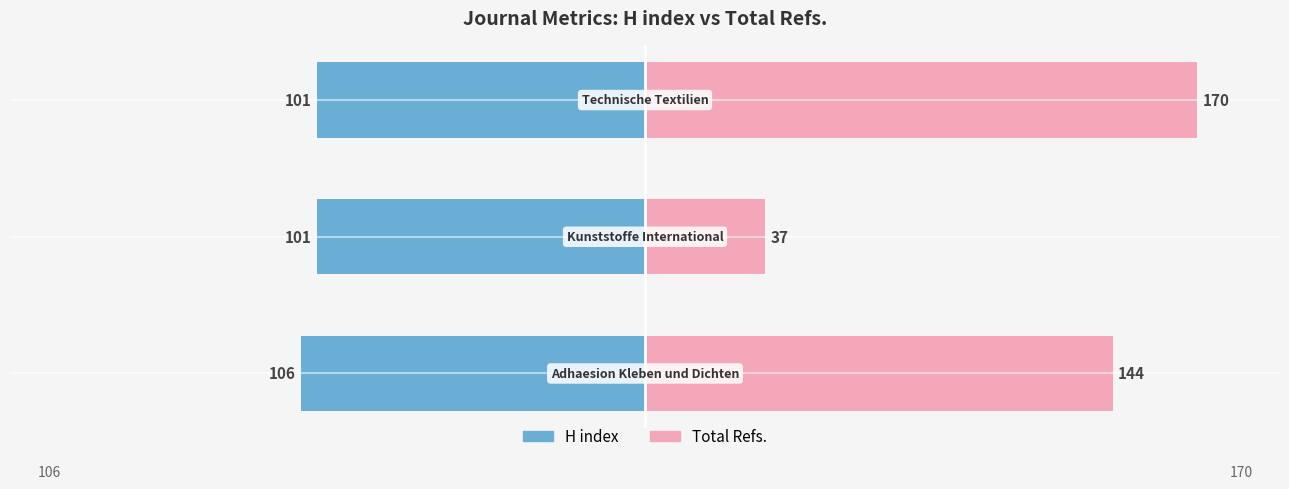

How many data points in Total Refs. are less than 84?

1